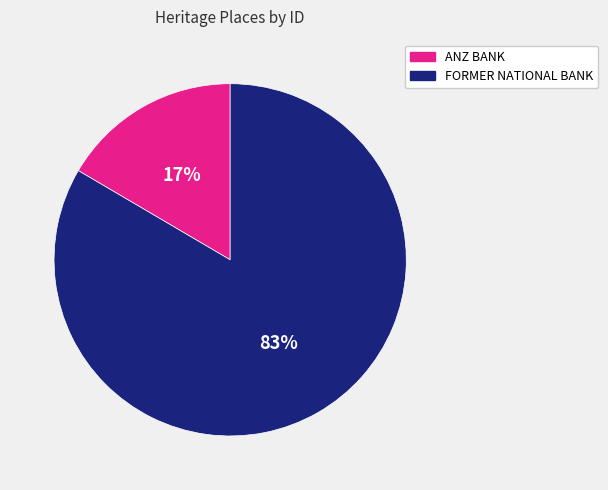

How many slices are in this pie chart?

2